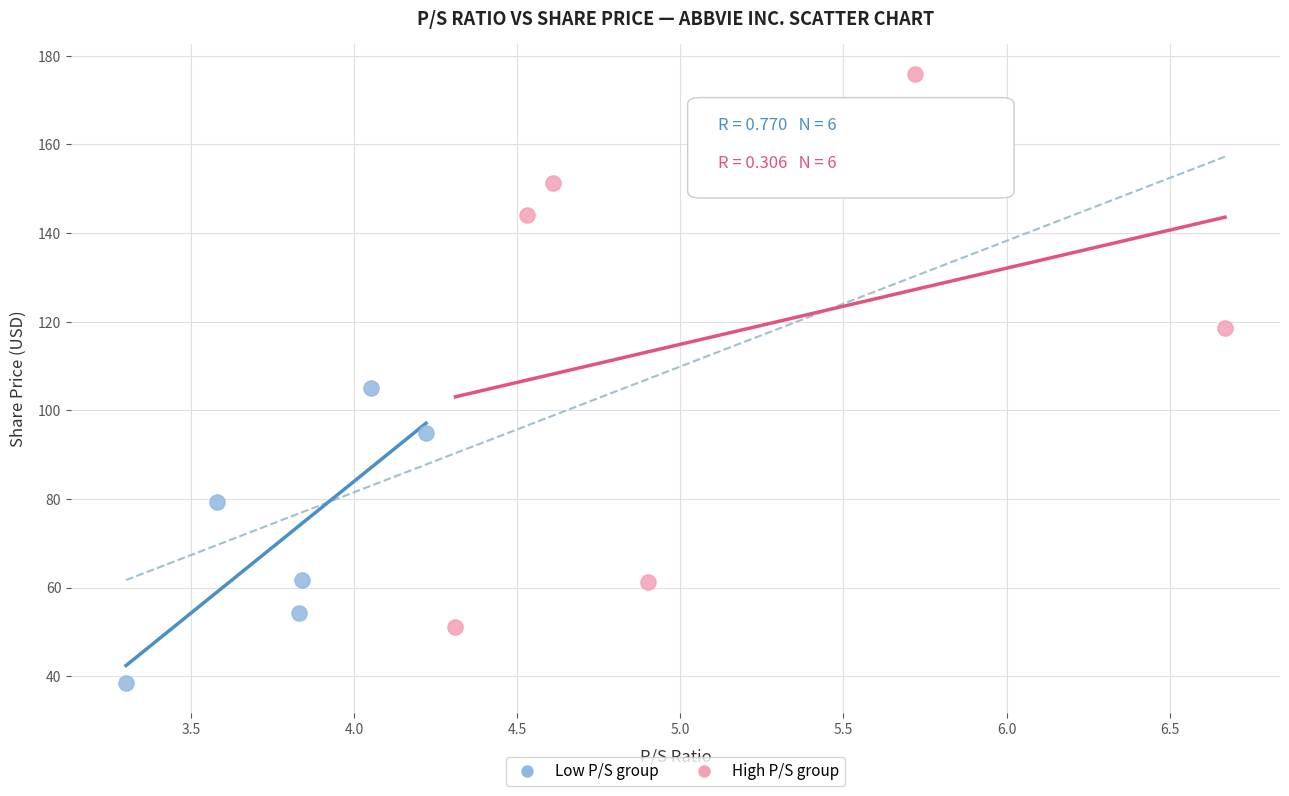

Which series has the largest Y range (max minus min)?

High P/S group